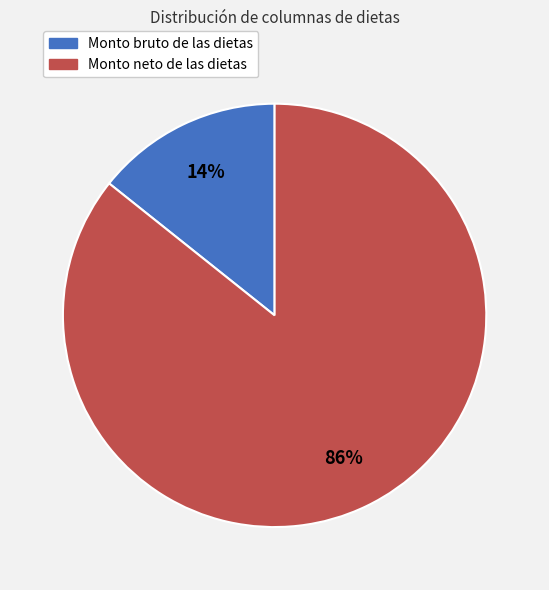

How many slices are in this pie chart?

2